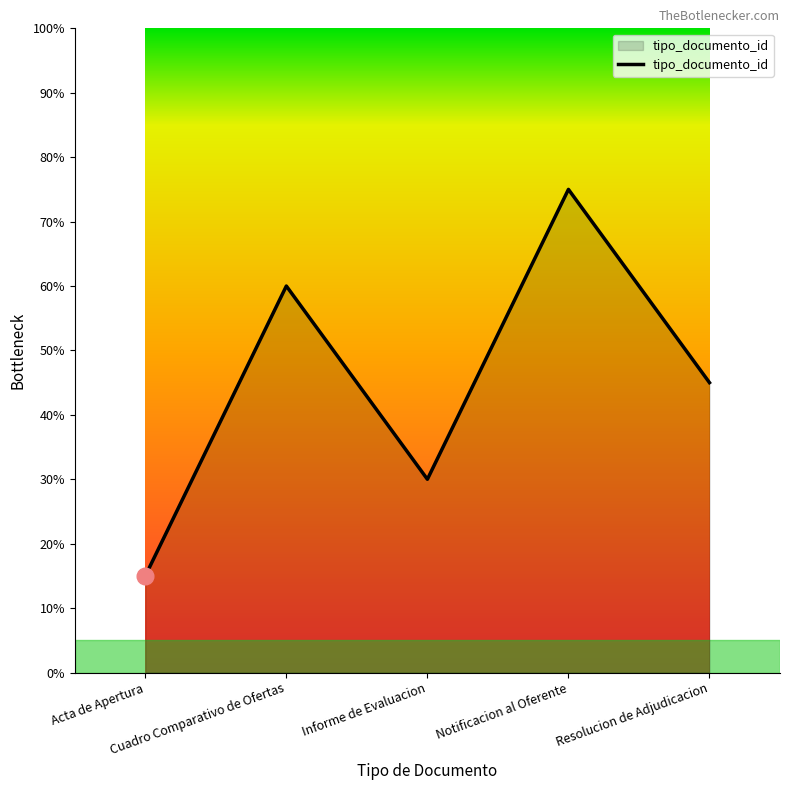

True or false: there are more than 0 points higher than both neighbors.

True